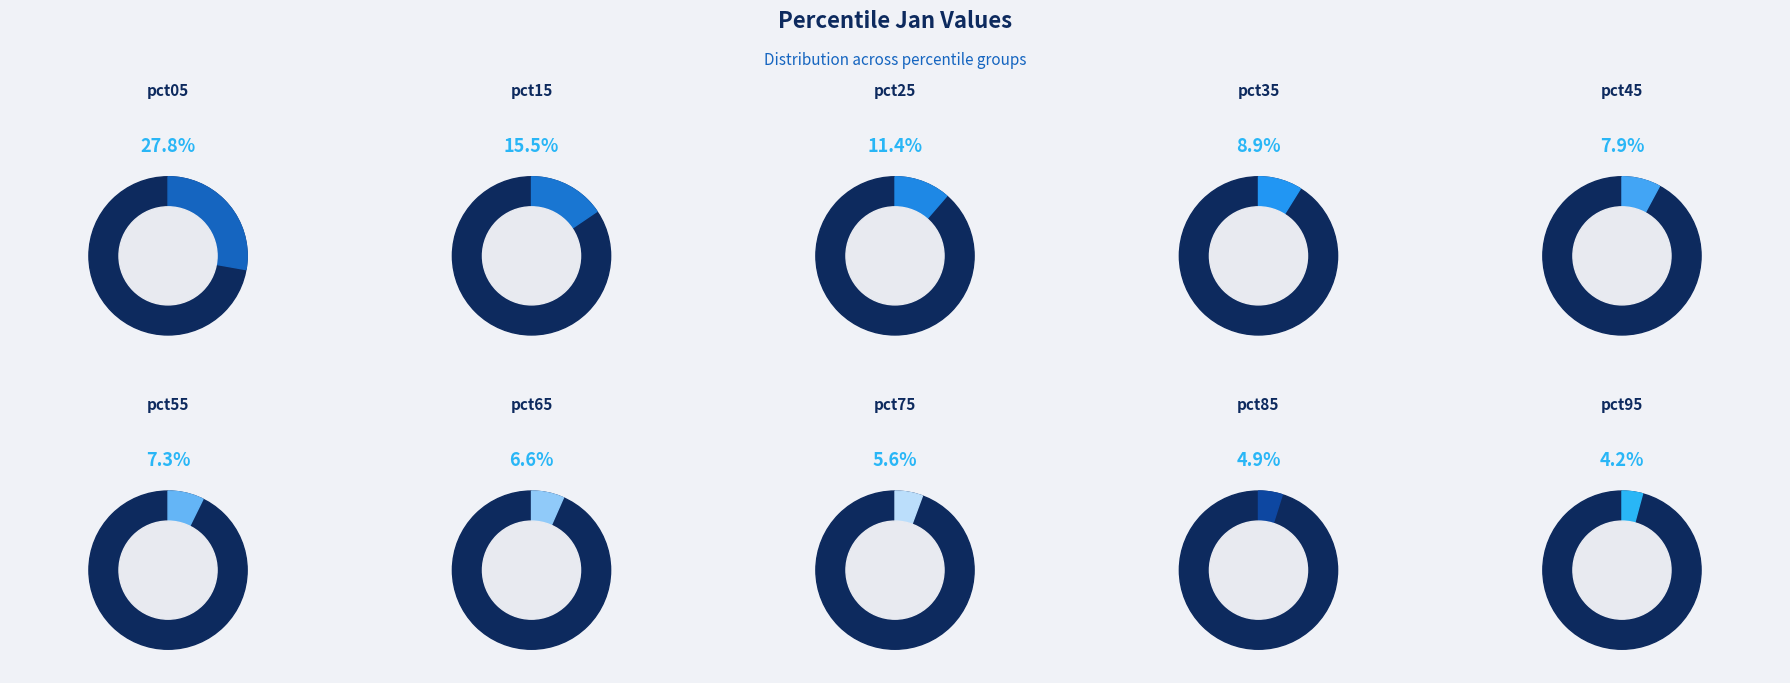

Is there a majority slice in this chart?

No